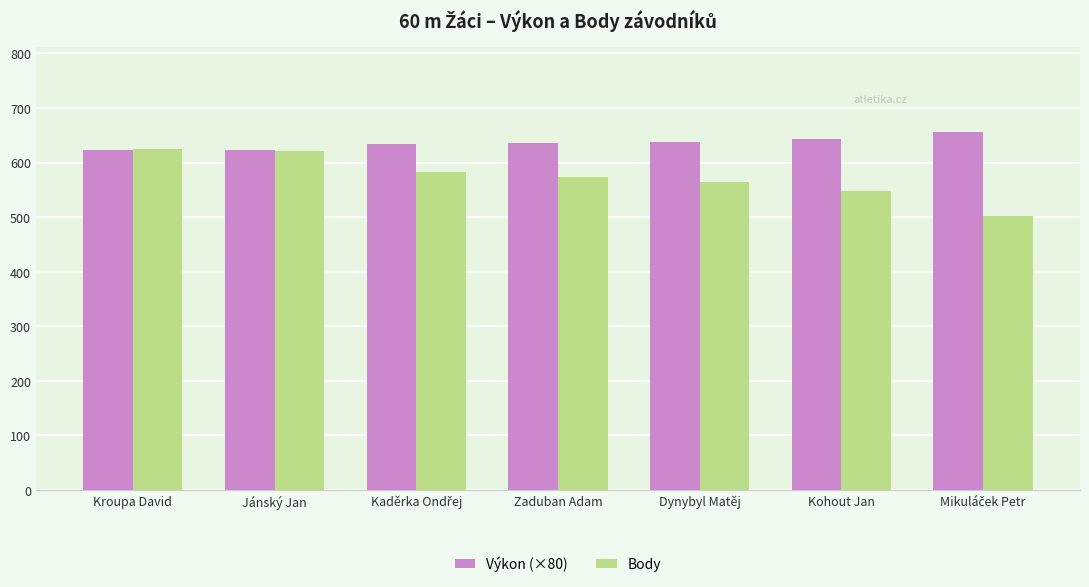

How many groups of bars are there?

7